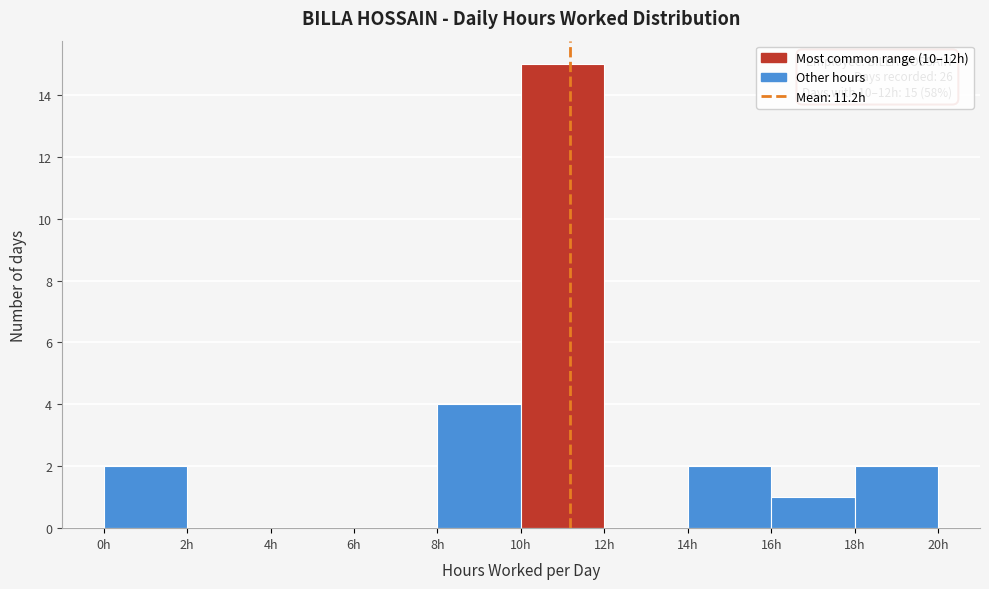

Which range on the x-axis has the tallest bar?

10 to 12